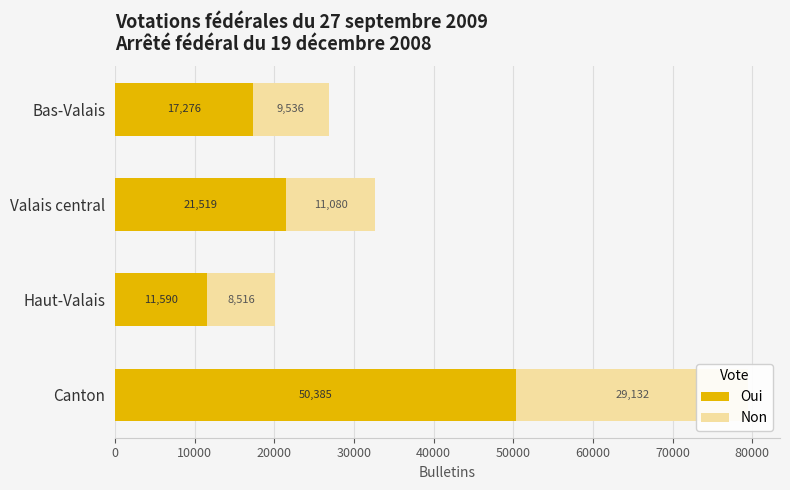

What are all the series names shown in the legend?

Oui, Non